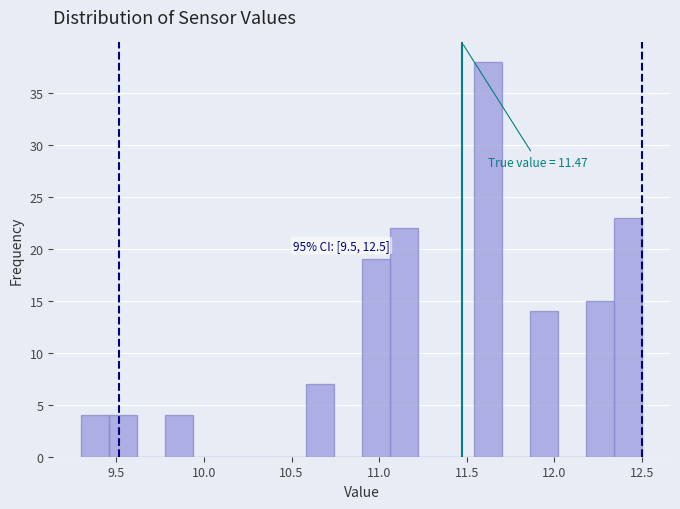

Around what value on the x-axis is the tallest bar? Give the approximate position of its centre, as read against the axis.

11.60